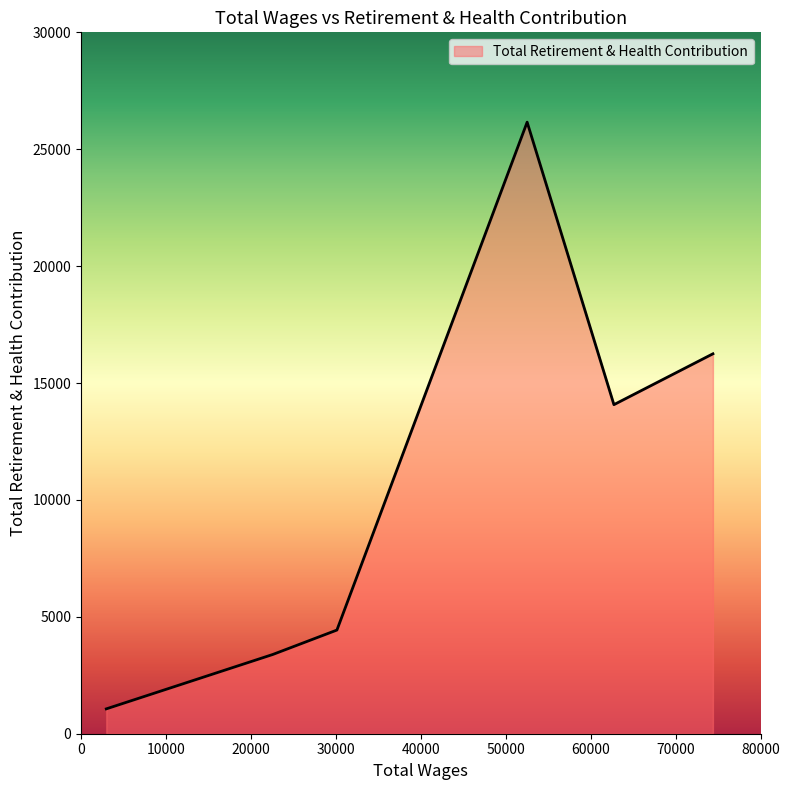

What is the difference between the maximum and minimum values?

25095